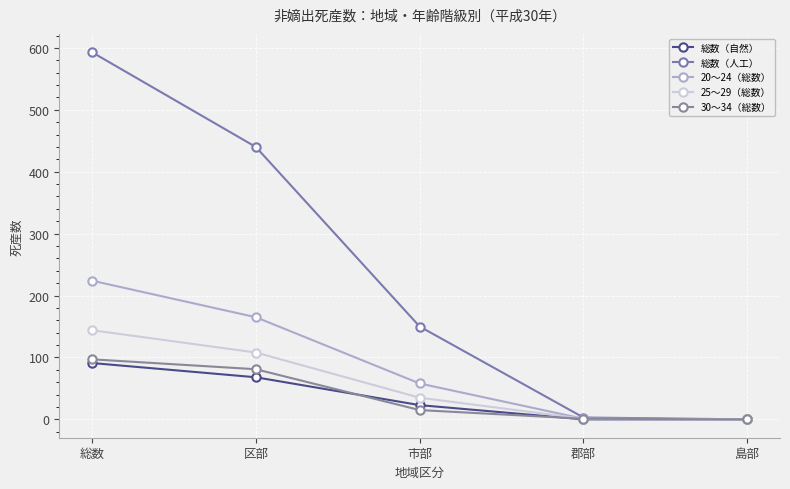

What is the value of the 25～29（総数） point at the 3rd from the left?

35